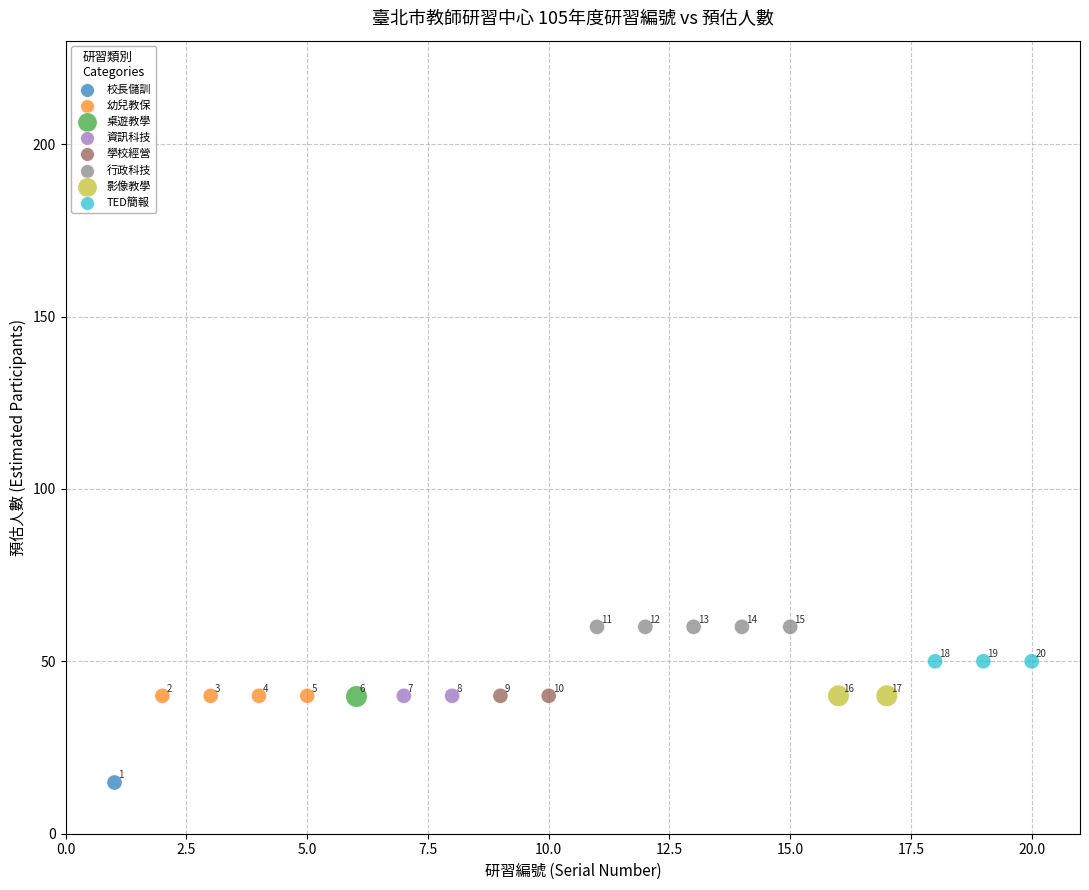

Which series reaches the maximum Y coordinate?

行政科技